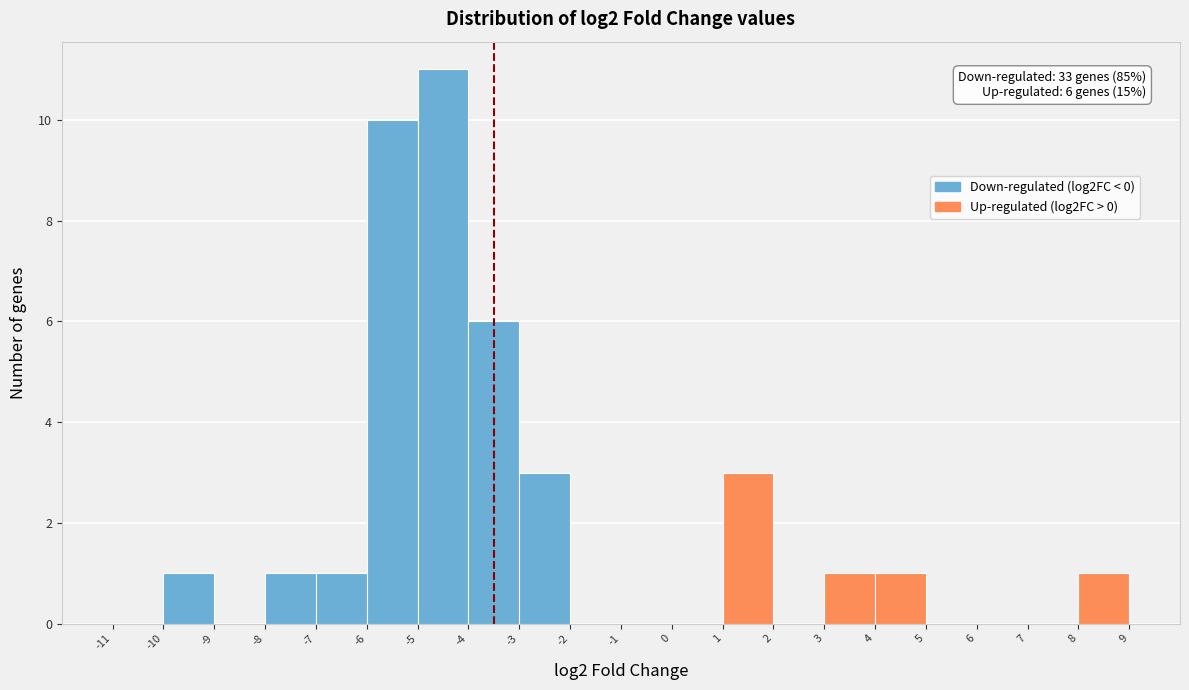

Which range on the x-axis has the tallest bar?

-5 to -4